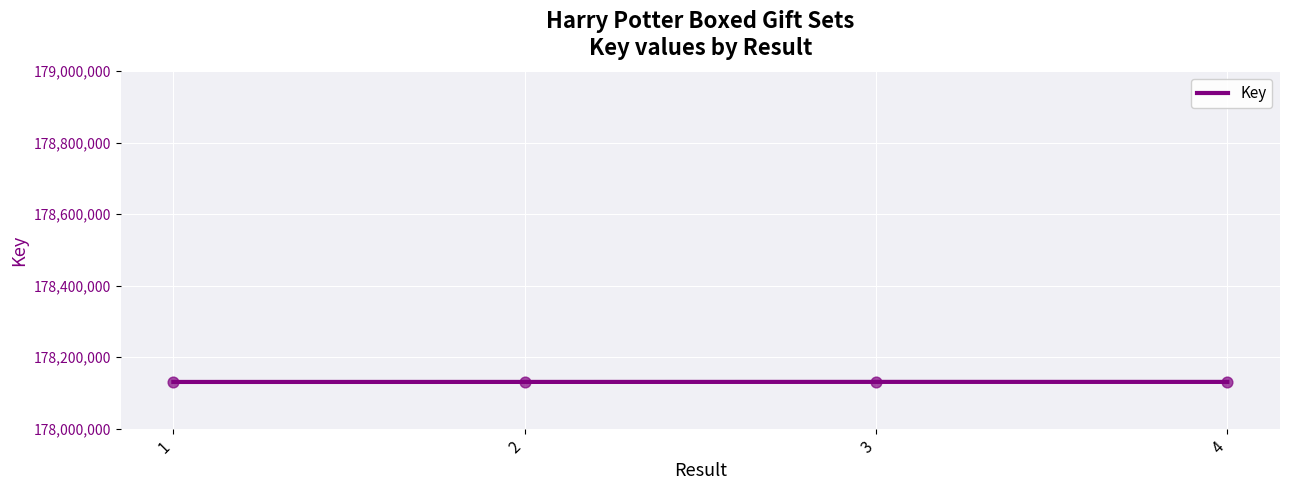

Approximately how many times larger is the value at 4 compared to 3?

1.0